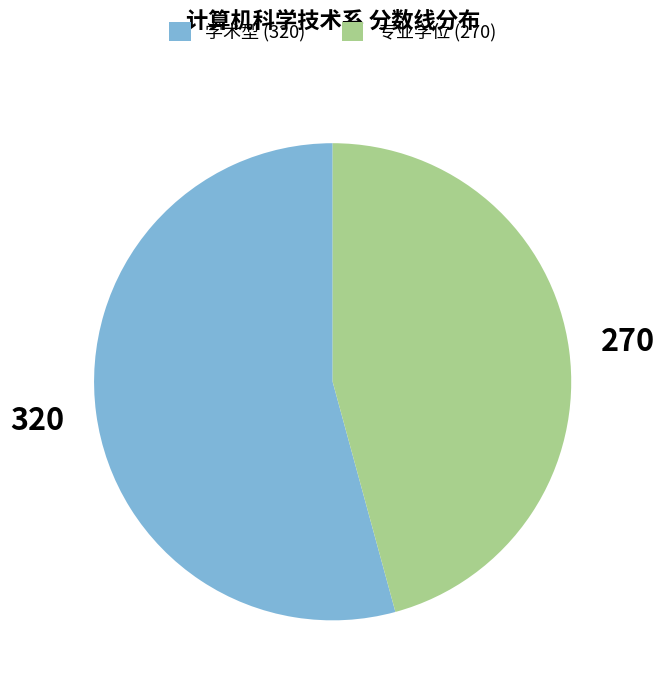

Combined, do 学术型 (320) and 专业学位 (270) account for over 50%?

Yes